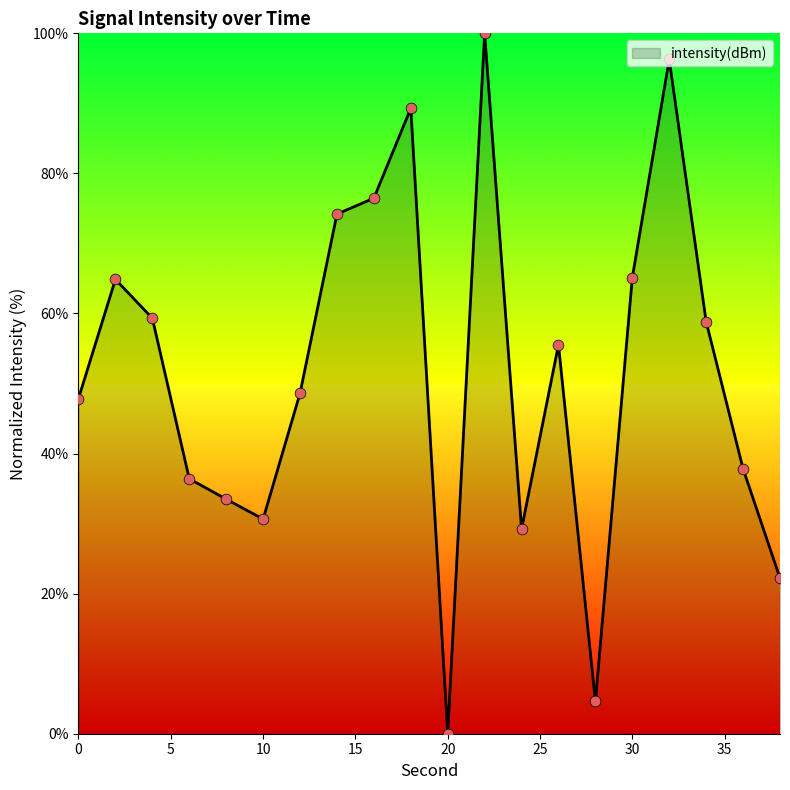

What is the maximum value shown in the chart?

100.0